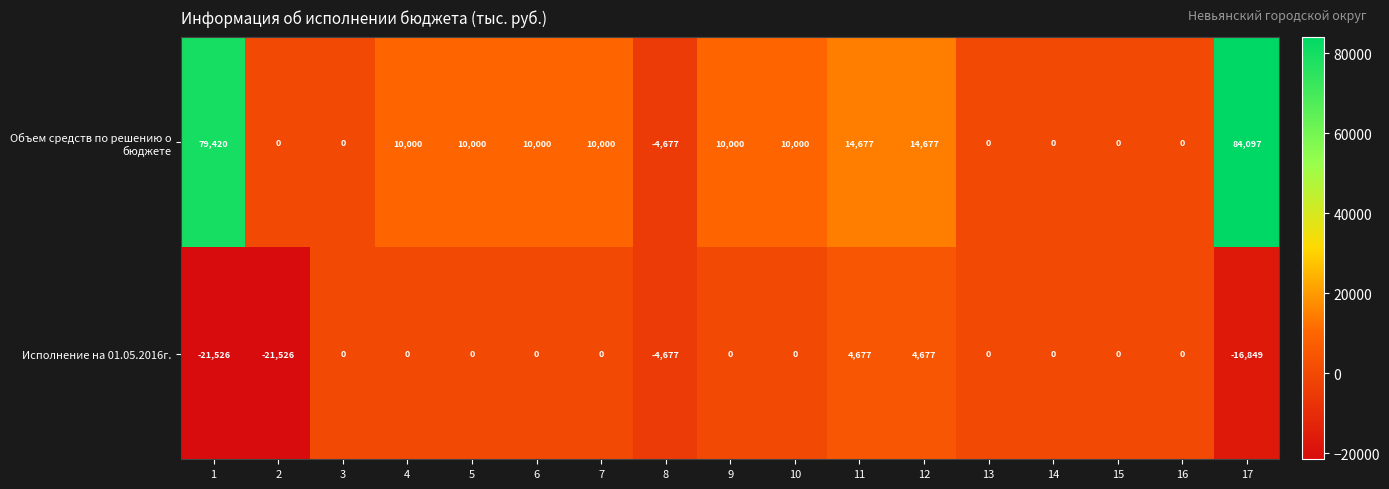

What is the minimum value shown in the chart?

-21526